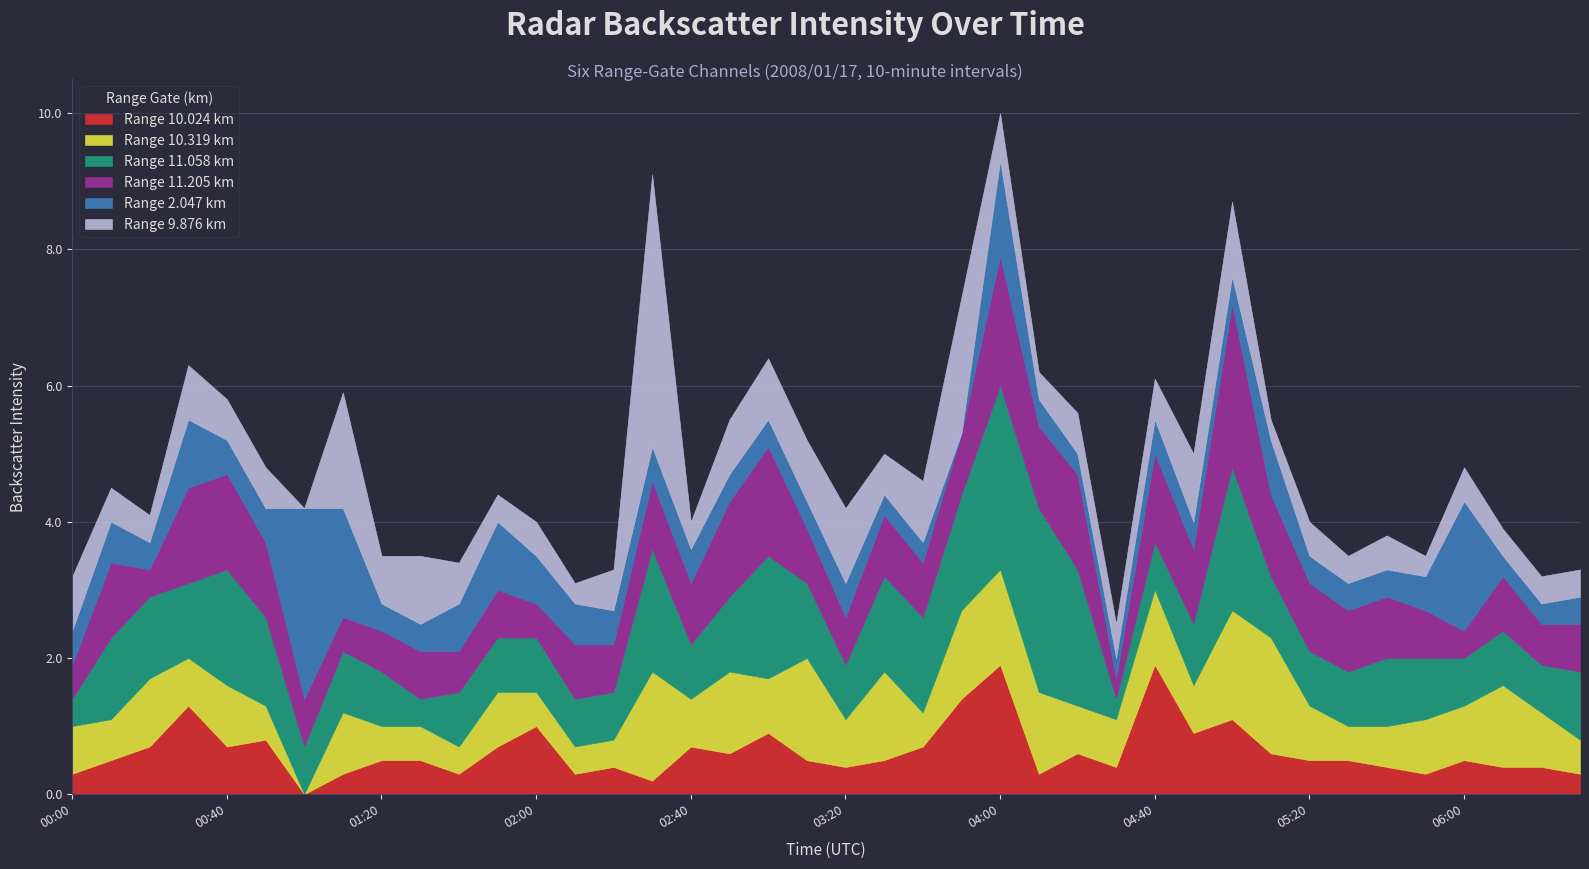

What is the maximum value for 10.319?

1.7